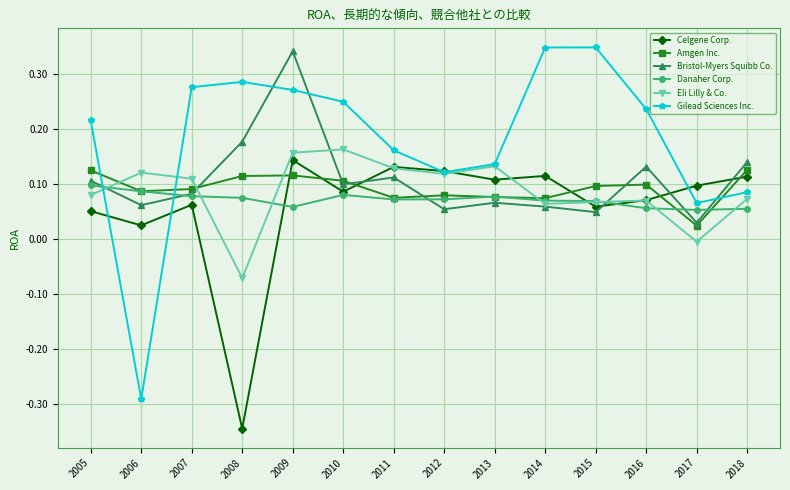

Which category has the lowest value across all series?

2008